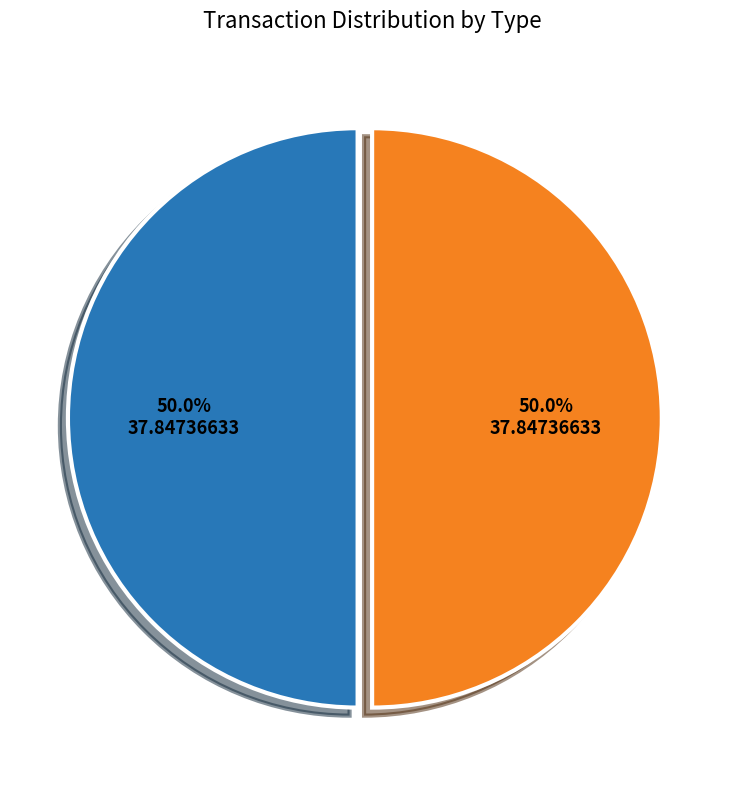

Which slice is the smallest?

Regular